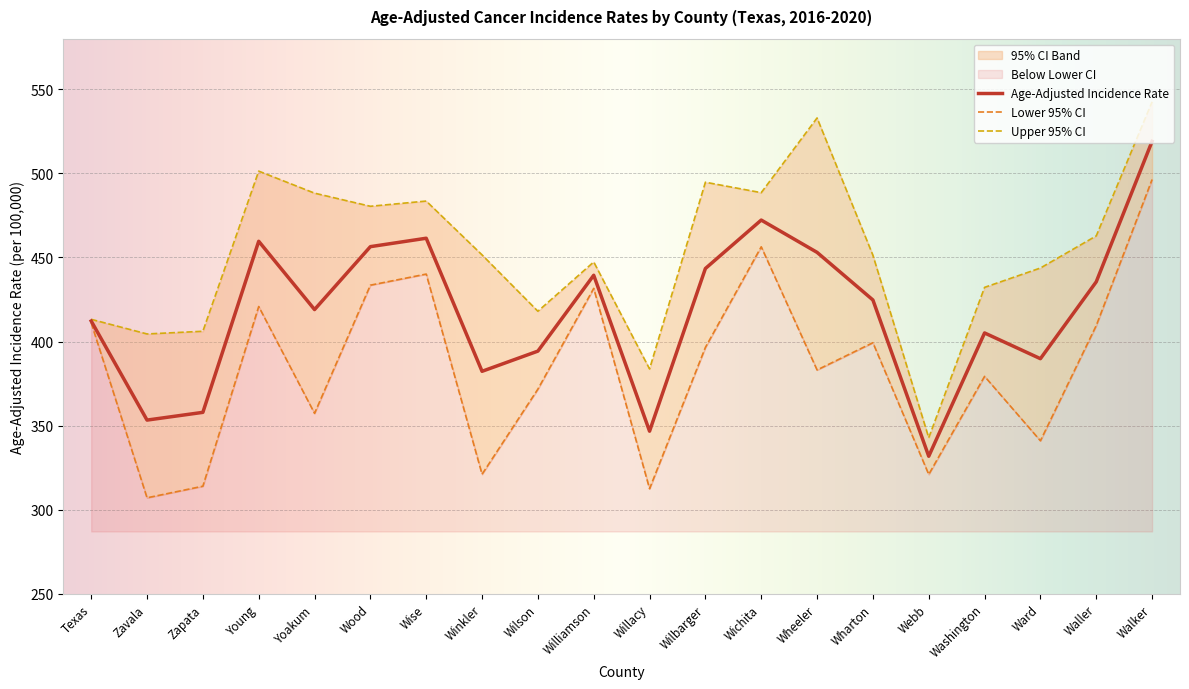

At which category does the chart reach its minimum across all series?

Zavala